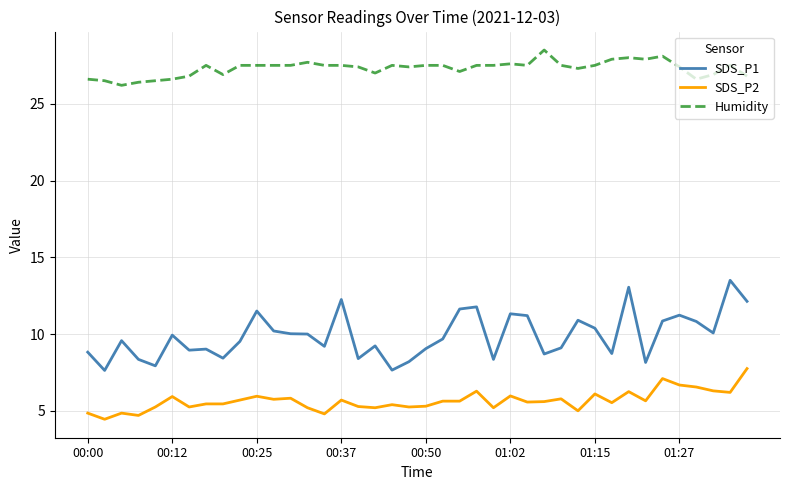

Which series has the widest spread of values?

SDS_P1